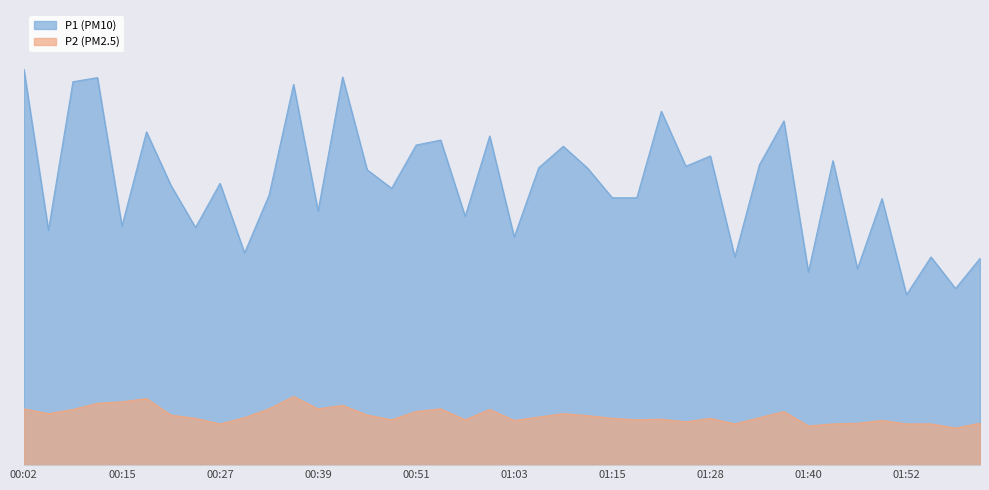

True or false: P1 (PM10) has a value of 27.6 at 00:08.

False